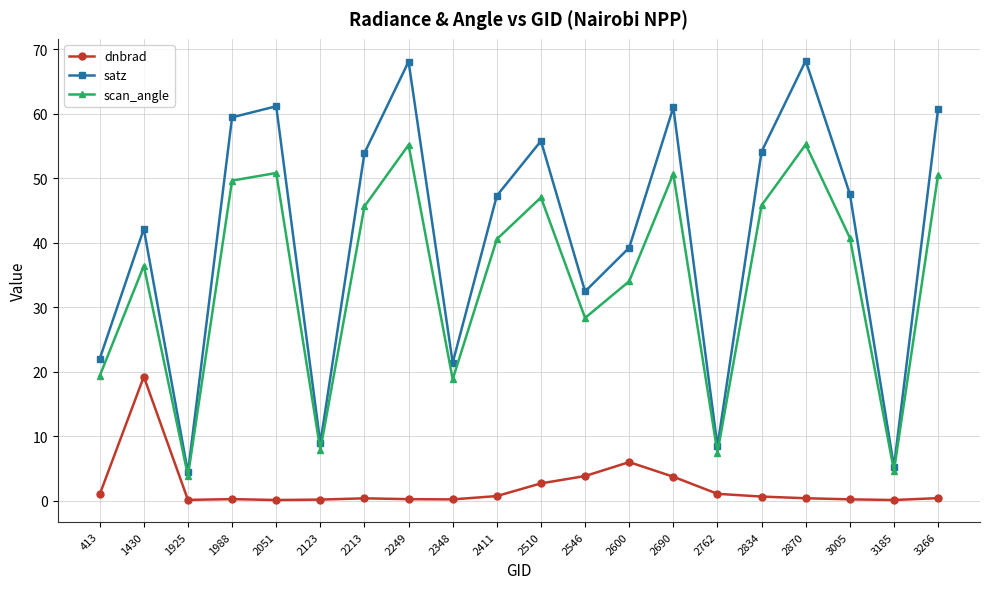

What are all the series names shown in the legend?

dnbrad, satz, scan_angle